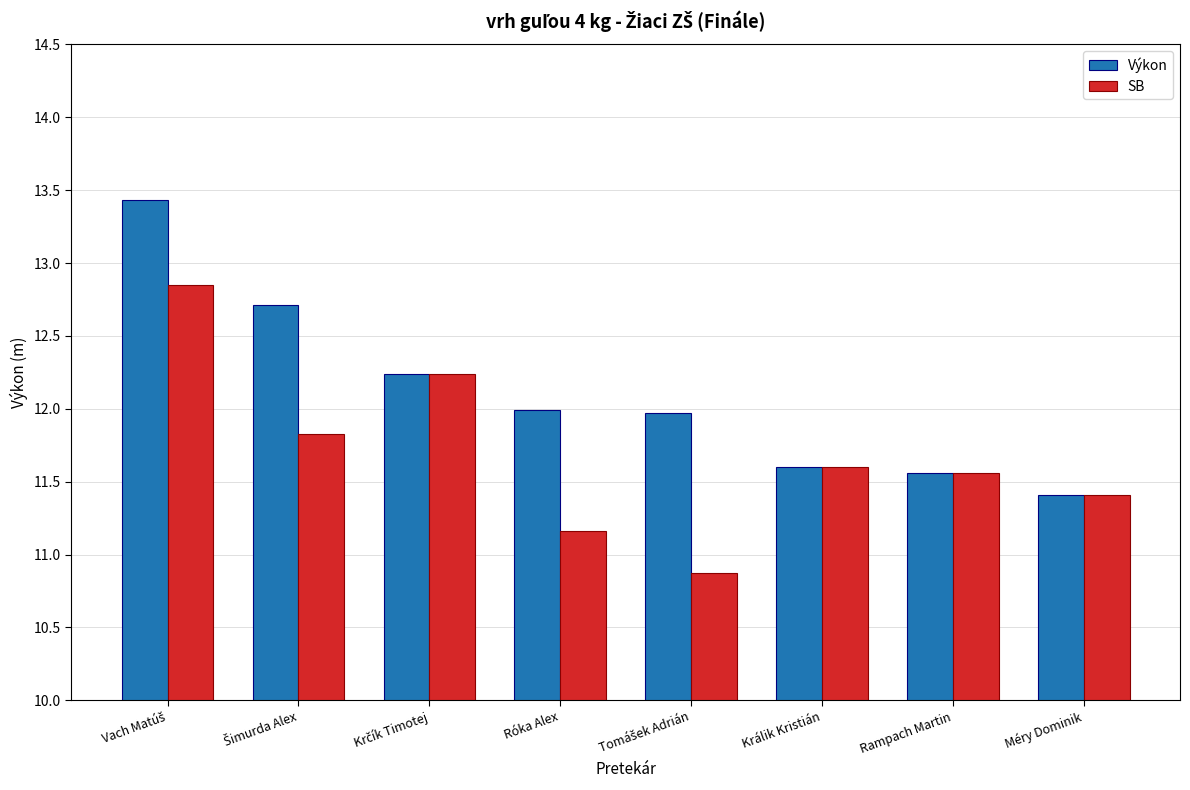

What value does the Výkon series have at Róka Alex?

12.0